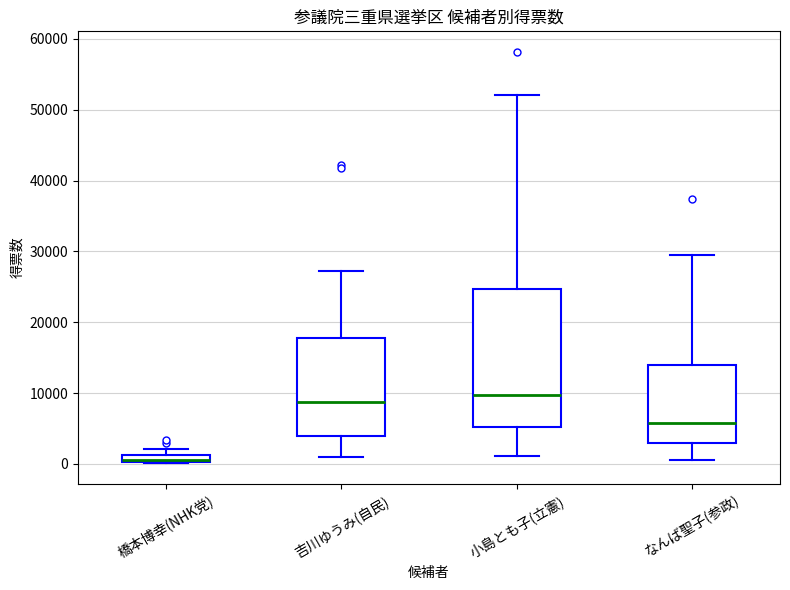

Which box's median line is the lowest?

橋本博幸(NHK党)